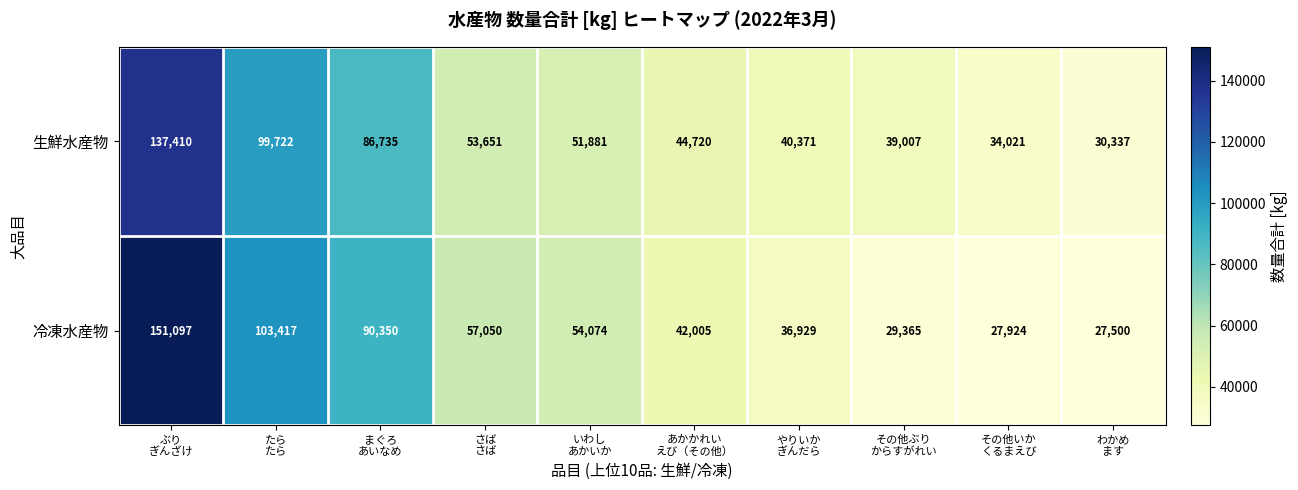

Which series has the widest spread of values?

冷凍水産物